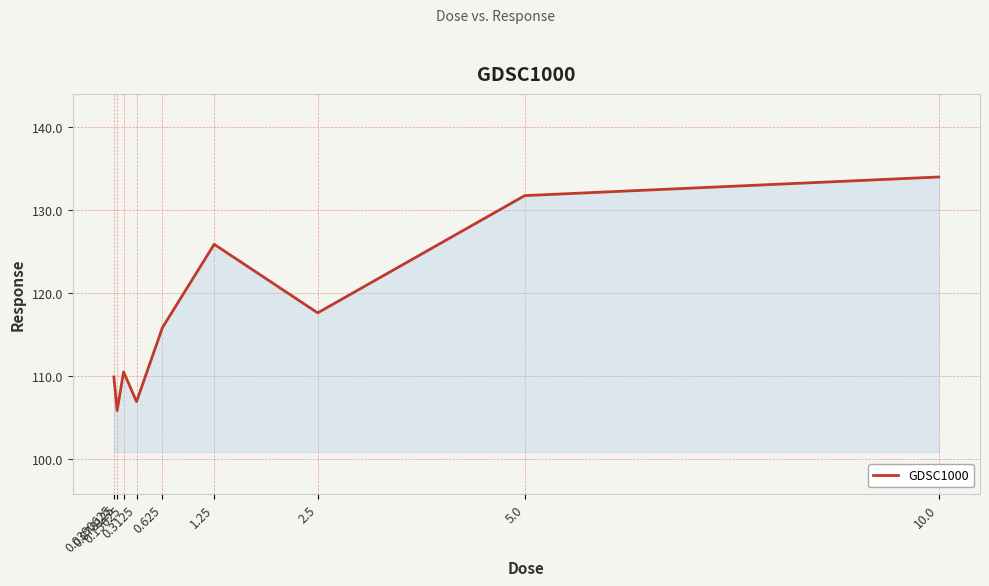

What is the sum of the values at 10.0 and 0.0390625?

243.9